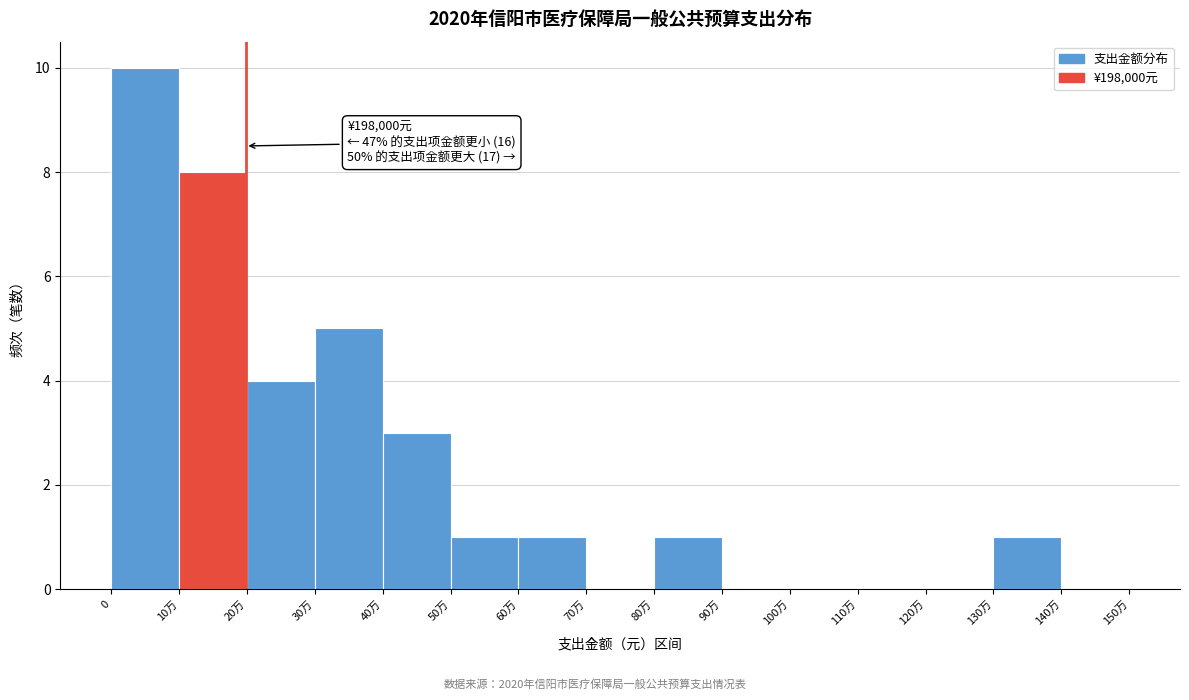

Reading left to right, transcribe all the data shown in this chart.

0=10	10万=8	20万=4	30万=5	40万=3	50万=1	60万=1	70万=0	80万=1	90万=0	100万=0	110万=0	120万=0	130万=1	140万=0